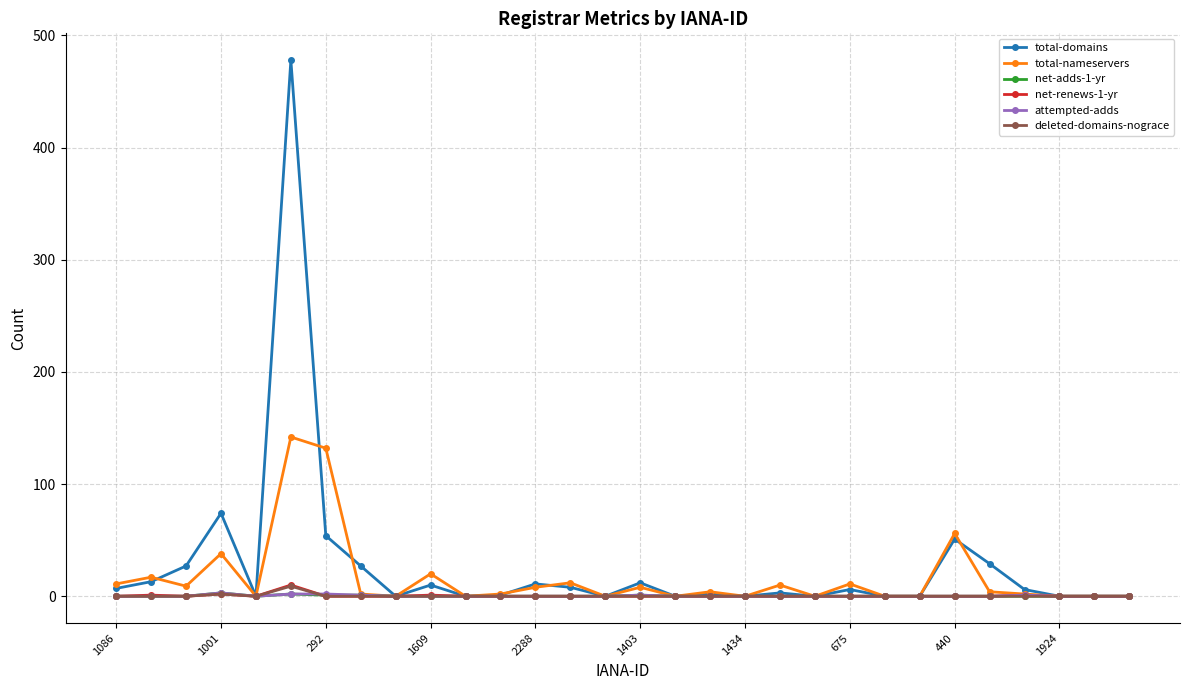

True or false: total-nameservers has more than 1 points higher than both neighbors.

True